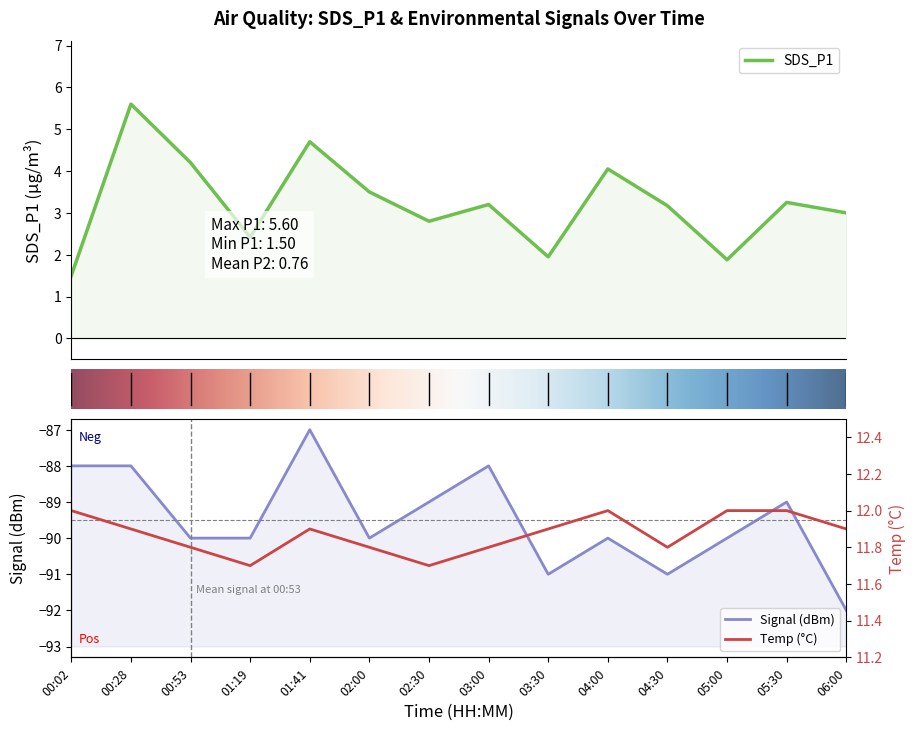

At 05:30, list the series in order from smallest to largest.

Signal, SDS_P1, Temp